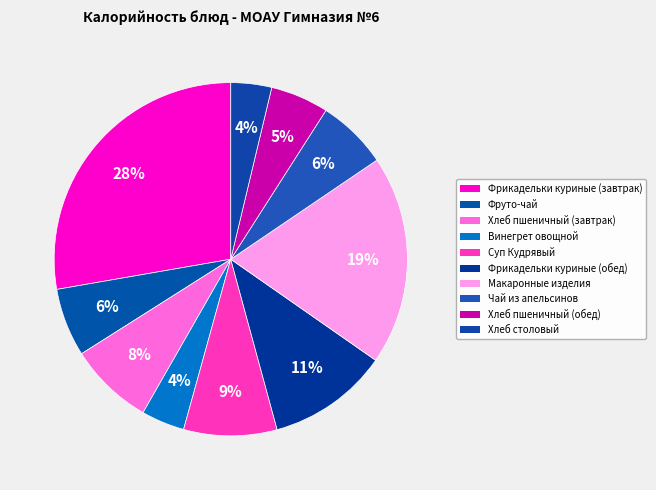

How many segments does this pie chart have?

10